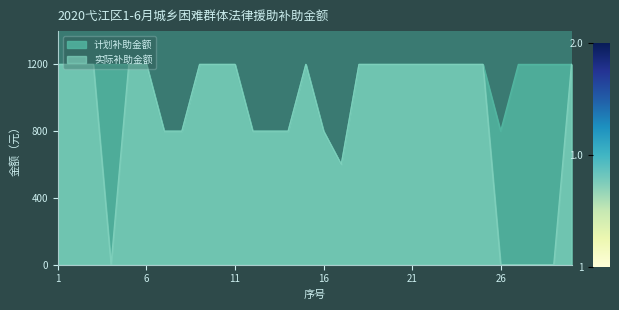

What is the difference between the maximum and minimum values in the 实际补助金额 series?

1200